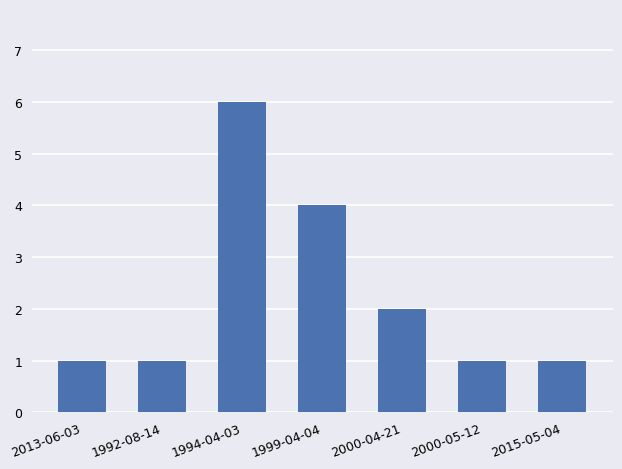

Reading left to right, list all the values displayed in this chart.

1	1	6	4	2	1	1